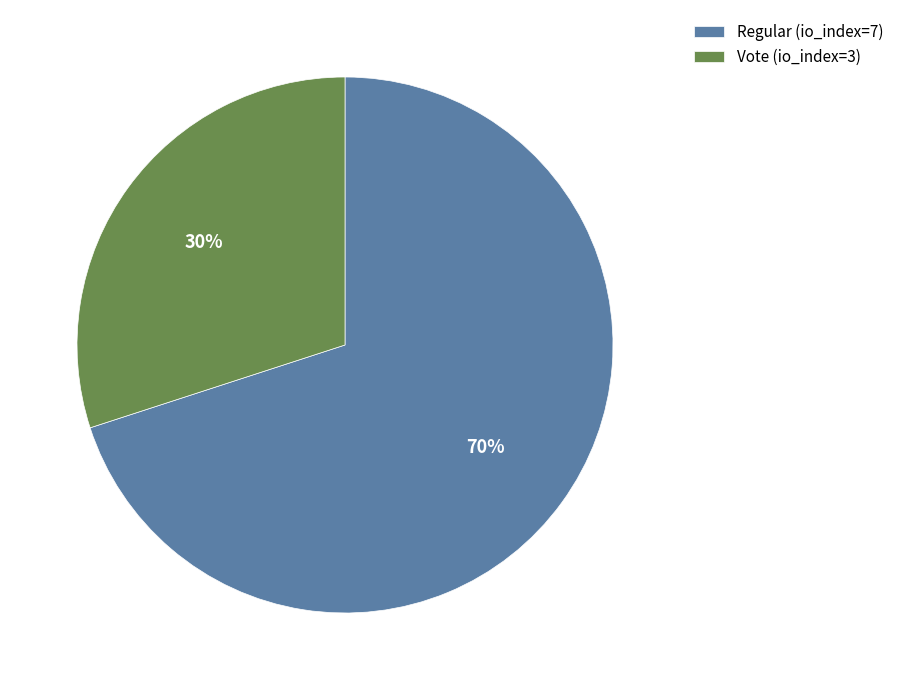

Is the sum of Vote (io_index=3) and Regular (io_index=7) greater than half?

Yes